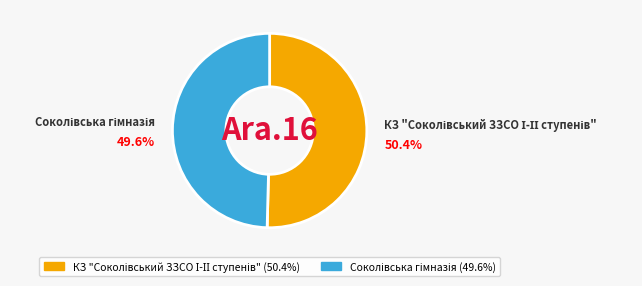

How many segments does this pie chart have?

2